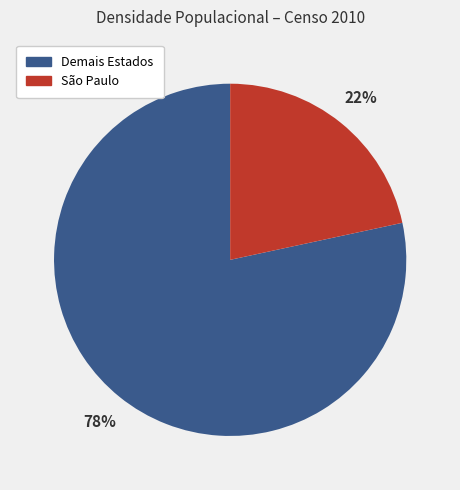

Does any single category account for the majority?

Yes